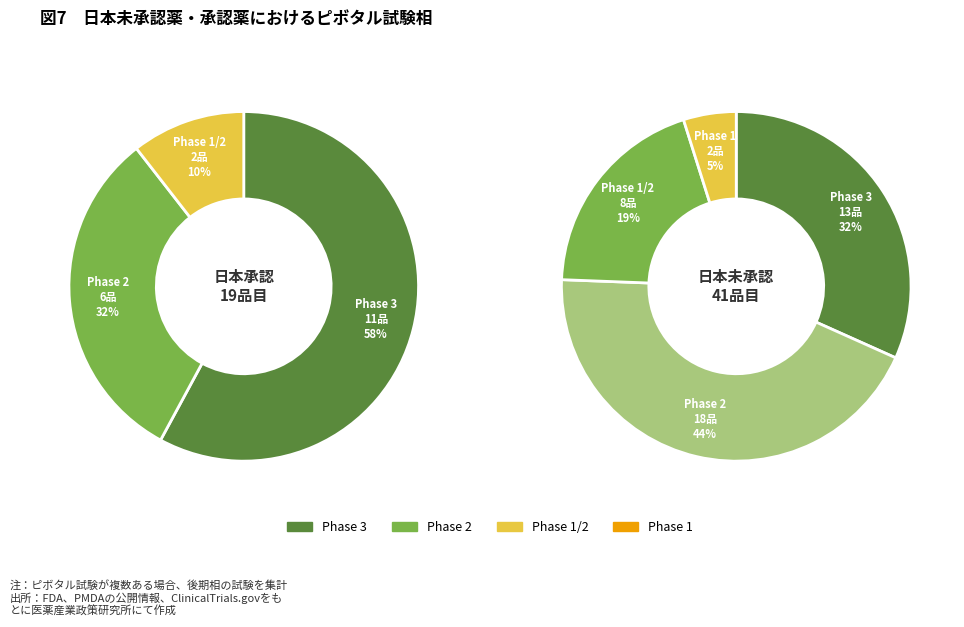

Count the number of slices in the pie.

7